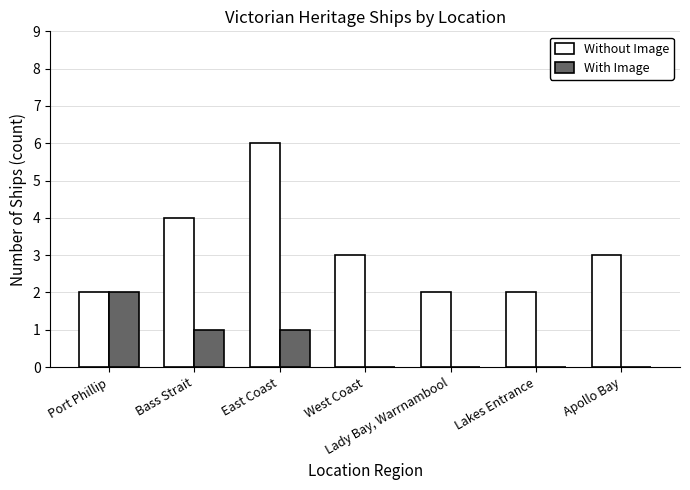

Which category has the highest value across all series?

East Coast